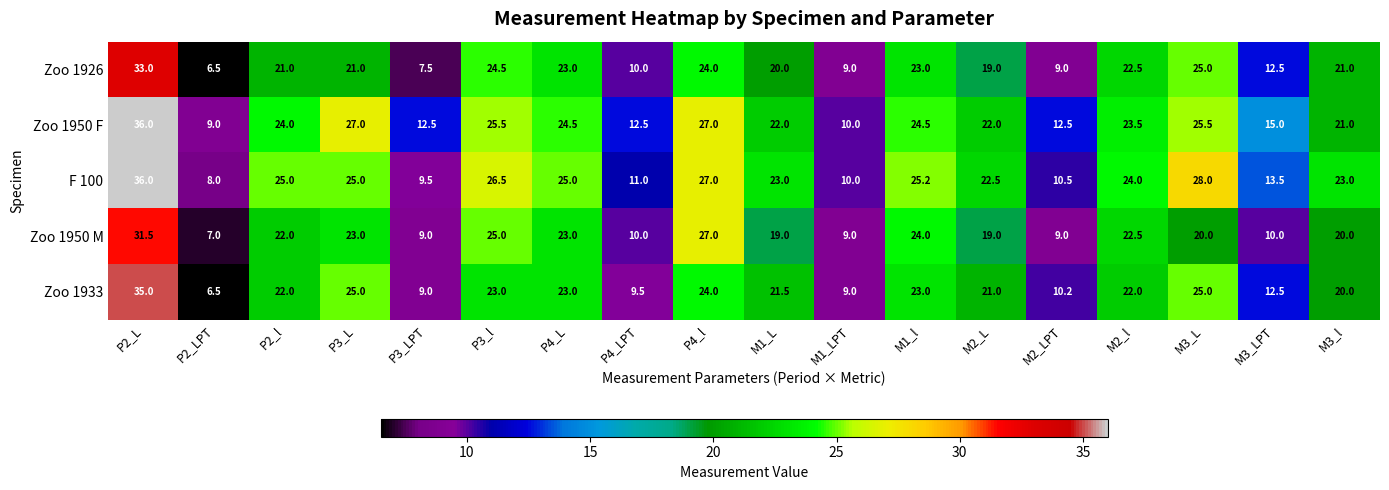

At which category is the sum across all series the highest?

P2_L